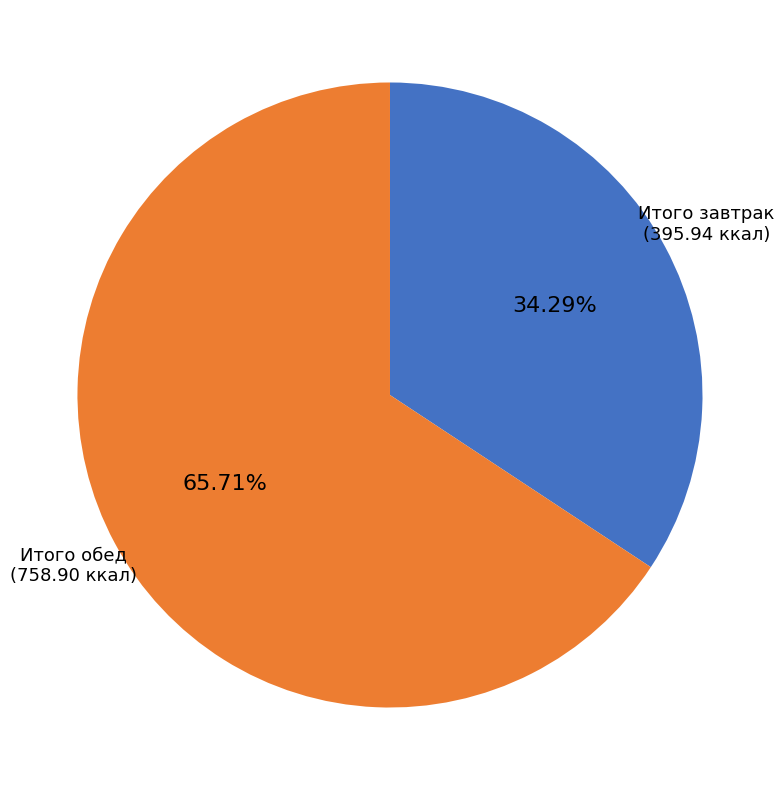

Does any single category account for the majority?

Yes